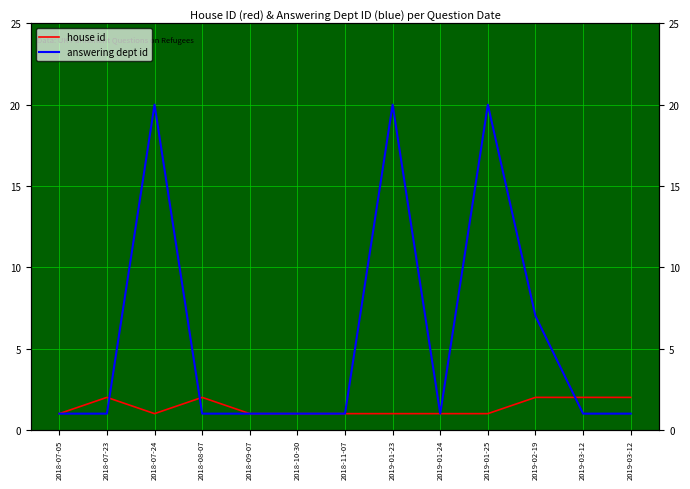

Reading left to right, extract all data points from this chart.

house id: 1	2	1	2	1	1	1	1	1	1	2	2	2
answering dept id: 1	1	20	1	1	1	1	20	1	20	7	1	1